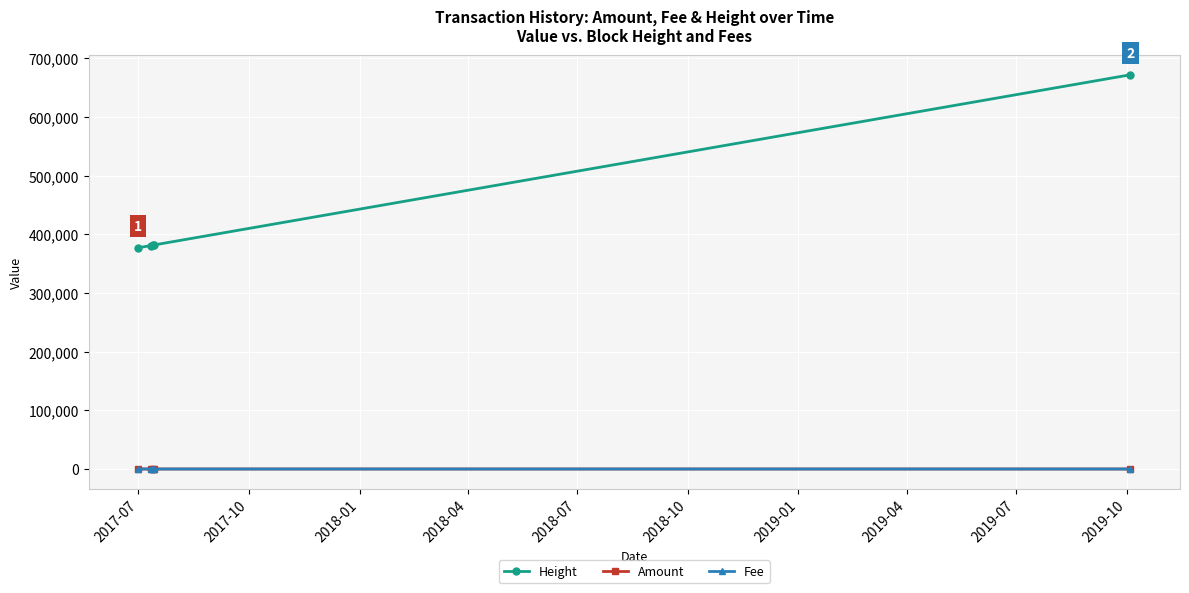

What is the value of the Height point at the 2nd from the left?

380810.0